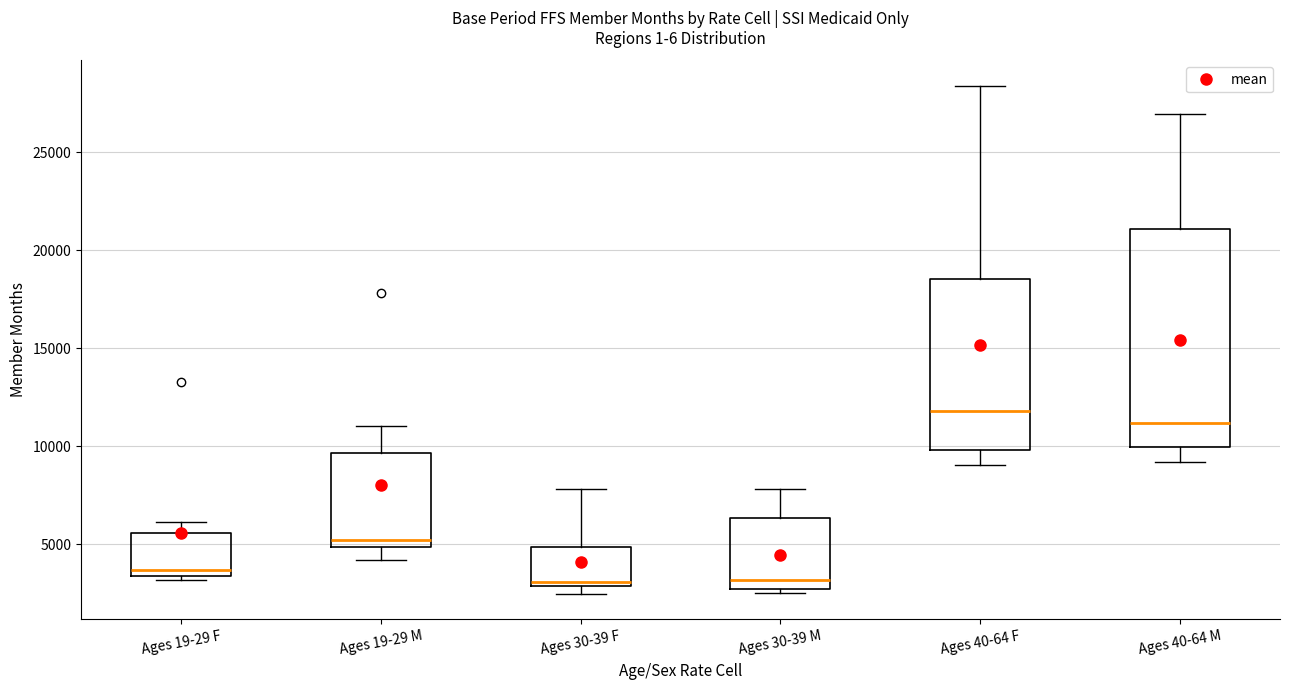

Reading left to right, read every box against the y-axis: the position of its median line, the range the box covers, and the ends of its whiskers. The values are not printed on the chart, so give them approximately, as read against the axis.

Ages 19-29 F: median 3500 (just above the box's lower edge), box 3500 to 5500, whiskers 3000 to 6000
Ages 19-29 M: median 5000 (just above the box's lower edge), box 5000 to 9500, whiskers 4000 to 11000
Ages 30-39 F: median 3000 (just above the box's lower edge), box 3000 to 5000, whiskers 2500 to 8000
Ages 30-39 M: median 3000, box 2500 to 6500, whiskers 2500 (just below the box's lower edge) to 8000
Ages 40-64 F: median 12000, box 10000 to 18500, whiskers 9000 to 28500
Ages 40-64 M: median 11000, box 10000 to 21000, whiskers 9000 to 27000